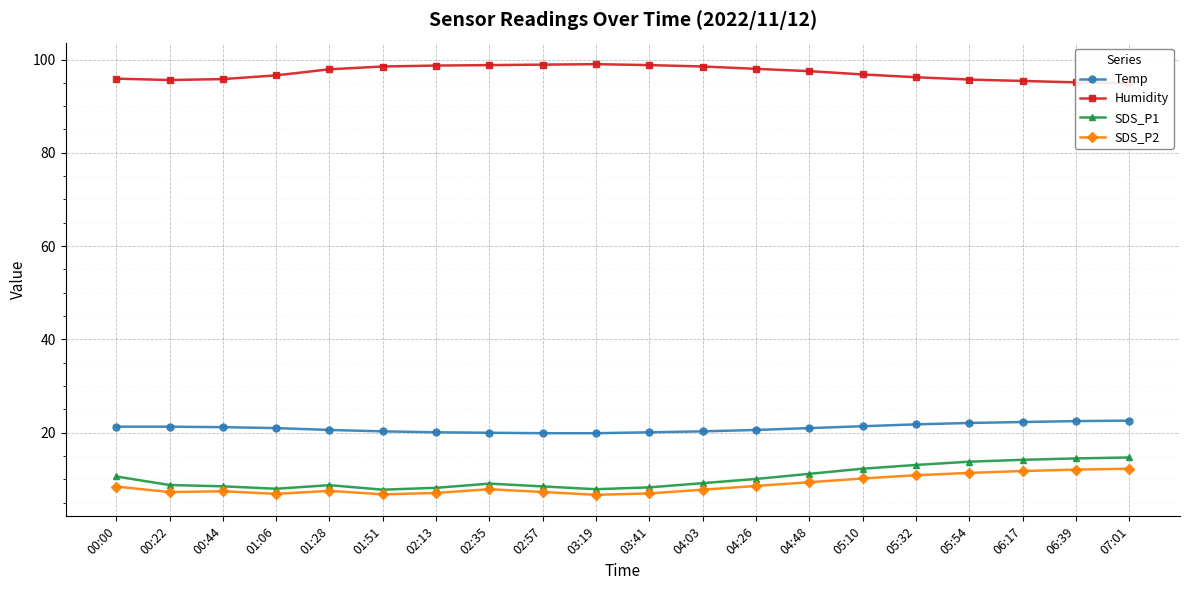

True or false: SDS_P1 and Temp cross at least once.

False